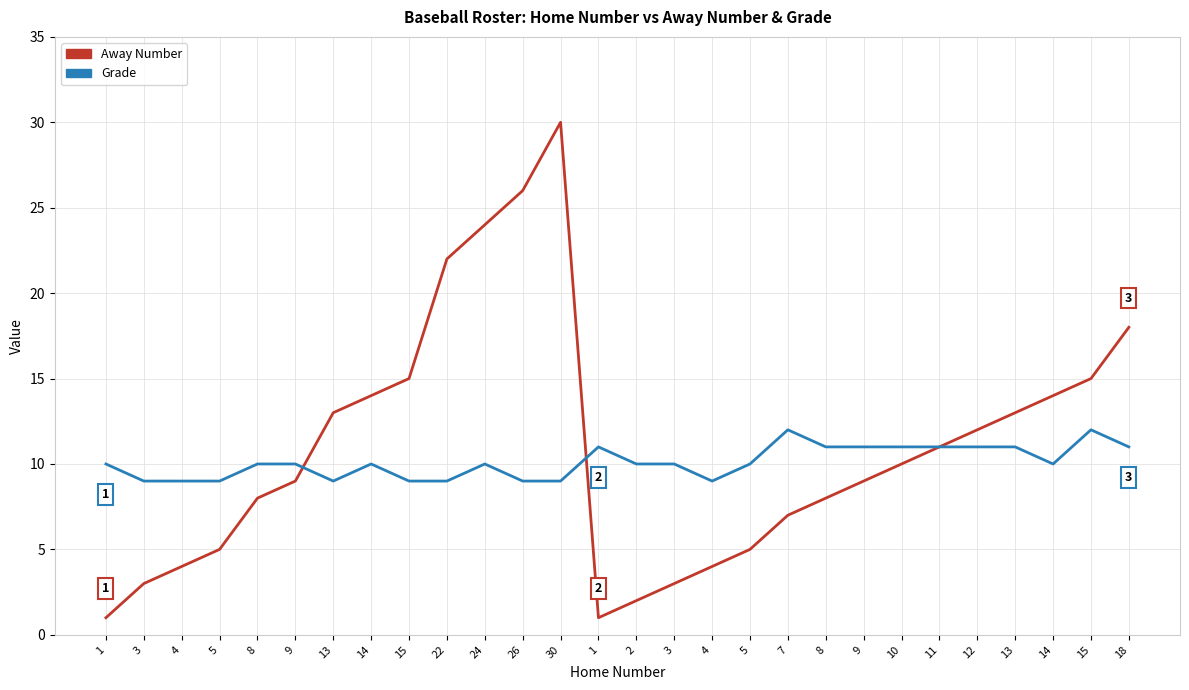

Which series has the widest spread of values?

Away Number